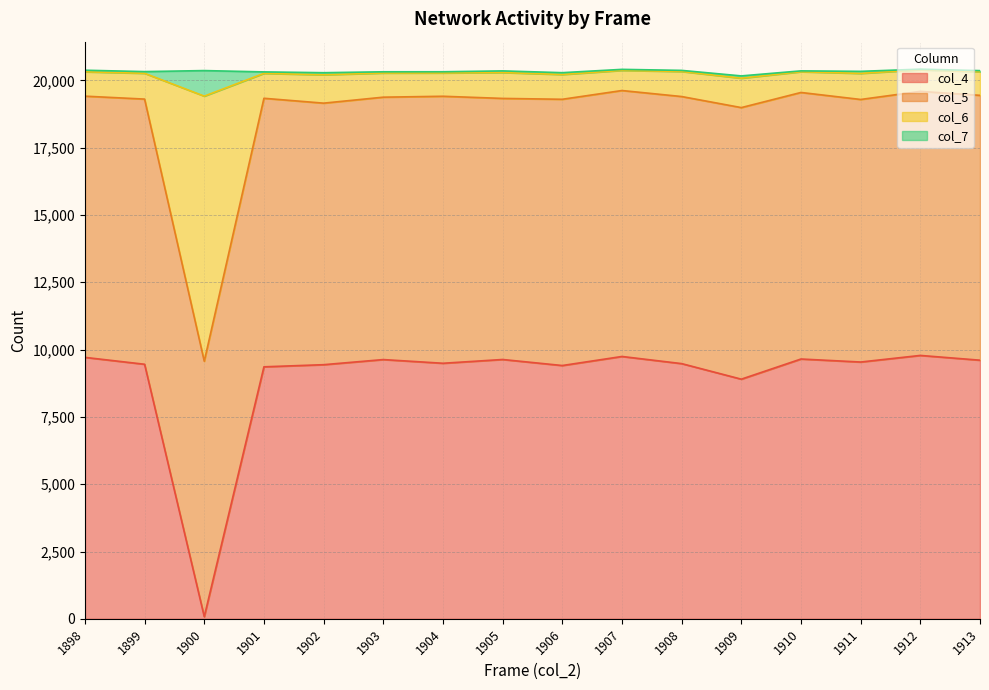

The value of col_4 at 1908 is 3820. True or false?

False